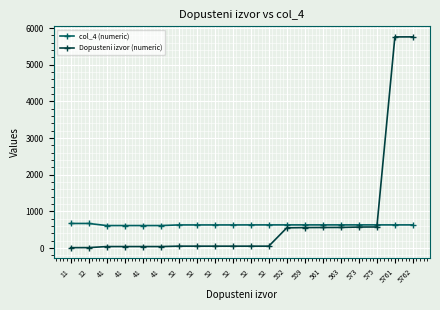

Reading left to right, what are all the values shown in this chart?

col_4 (numeric): 671	671	614	614	614	614	631	631	631	631	632	632	632	632	632	632	632	632	632	632
Dopusteni izvor (numeric): 11	12	41	41	41	41	52	52	52	52	52	52	552	559	561	563	573	575	5761	5762